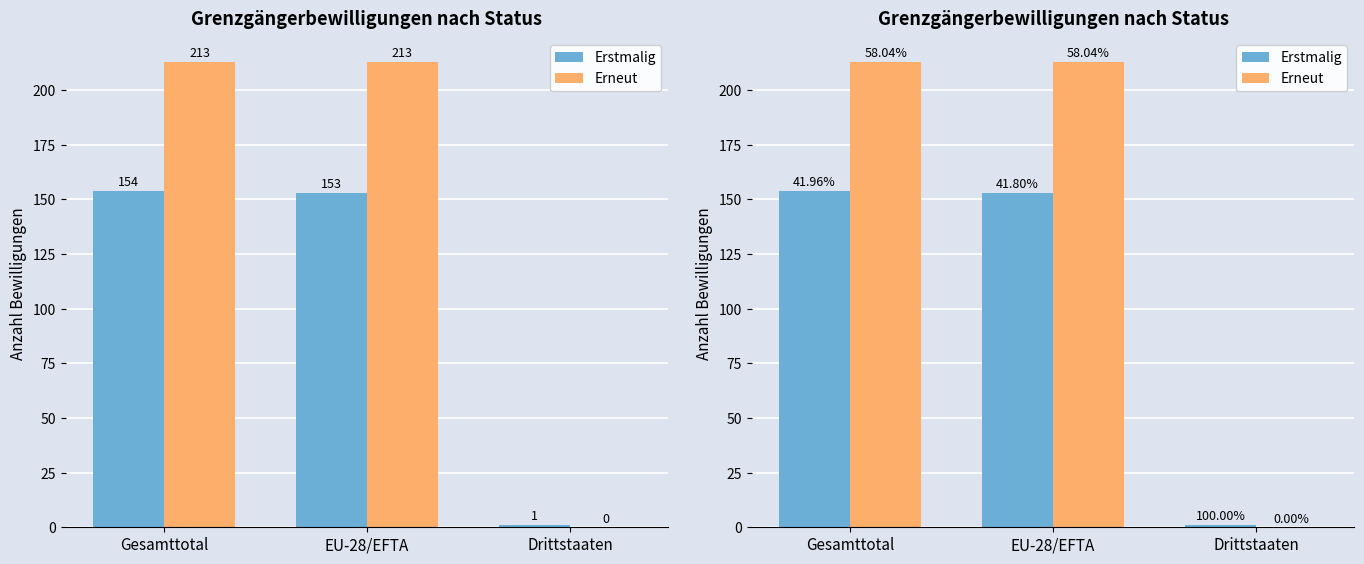

How many data points in Erneut are less than 213?

1